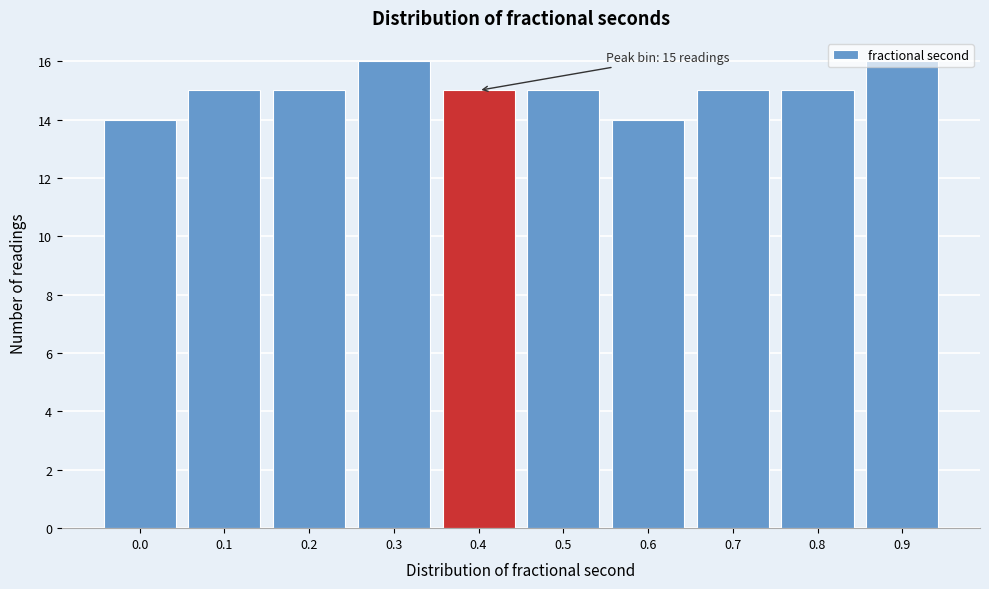

Between 0.1 and 0.3, which is larger?

0.3